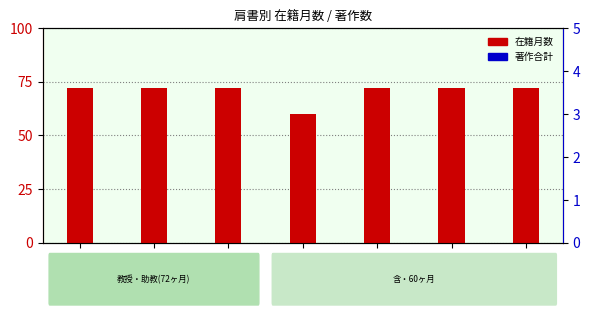

At which category does the chart reach its peak across all series?

加藤 雅裕